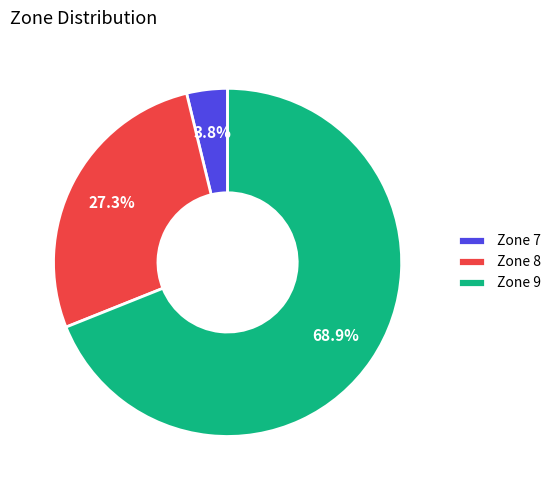

Rank the categories by value from lowest to highest.

Zone 7, Zone 8, Zone 9